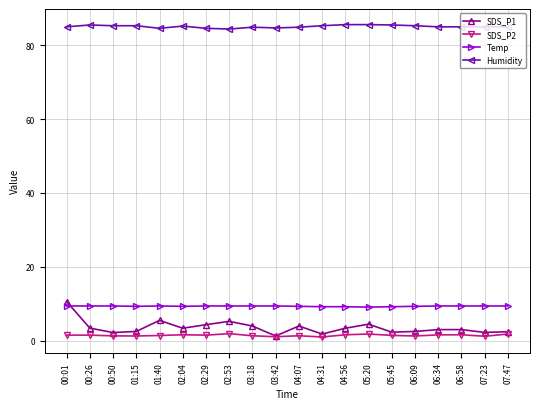

Read the SDS_P2 value at 01:15.

1.3